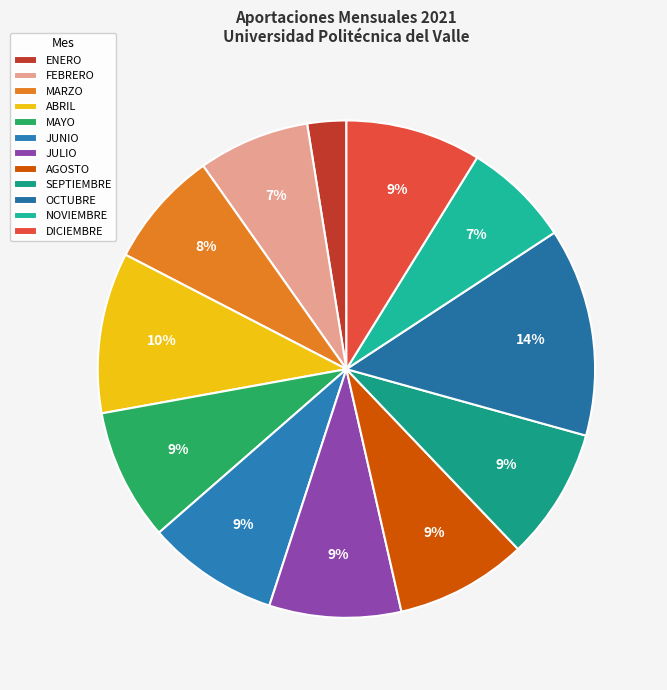

To the nearest percent, what is the difference between the largest and smallest slice percentages?

11%